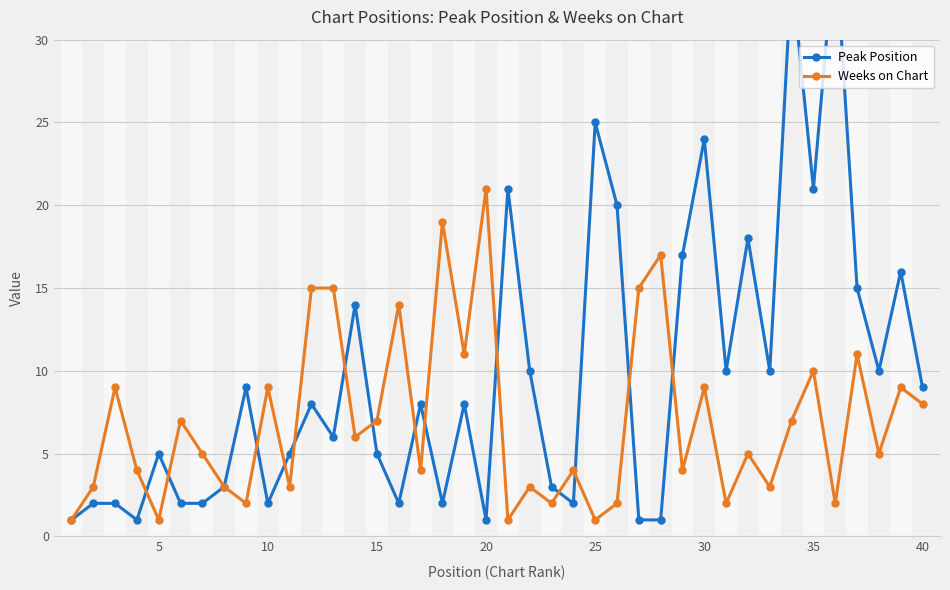

Where is the first local minimum for Weeks on Chart?

5